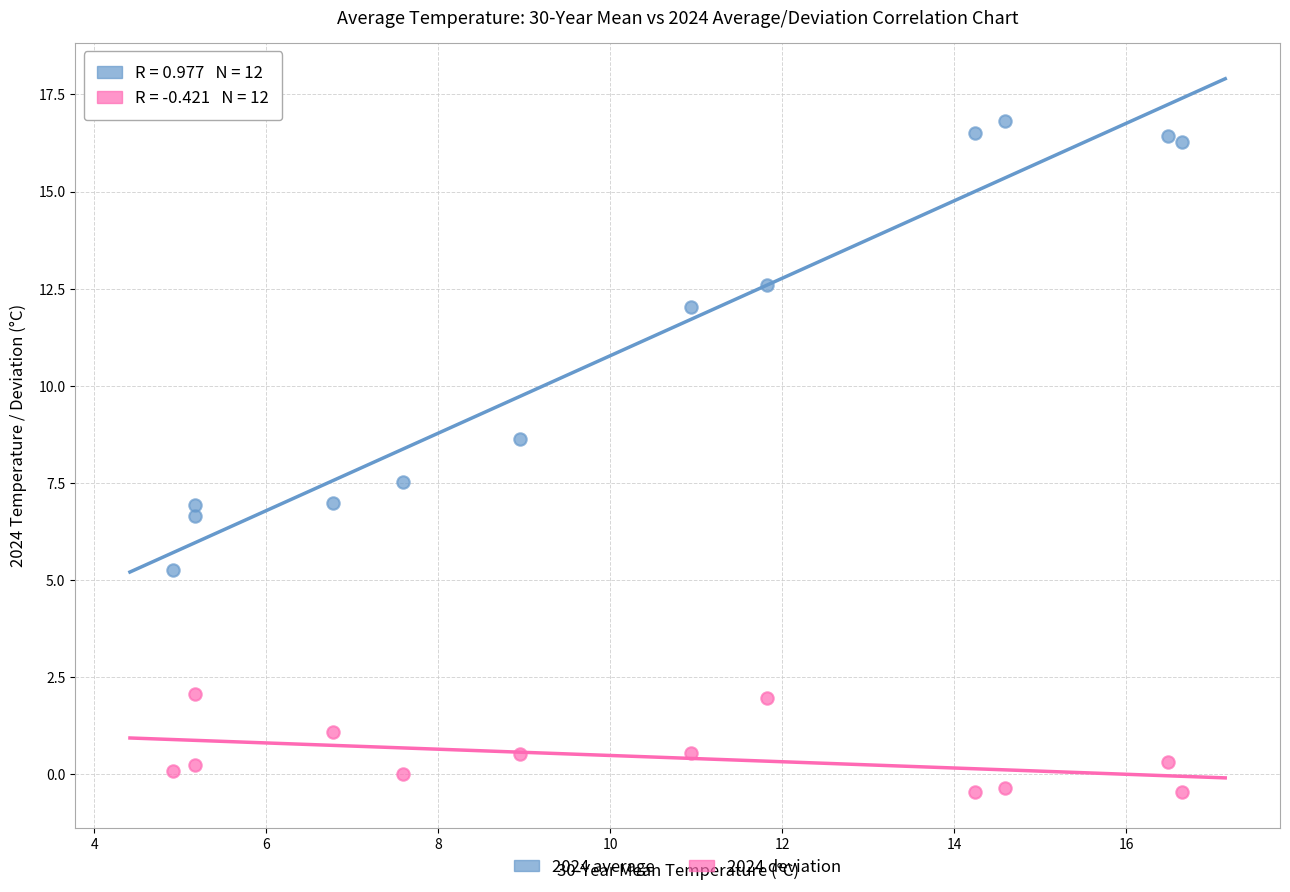

Which series contains the highest Y value?

2024 average